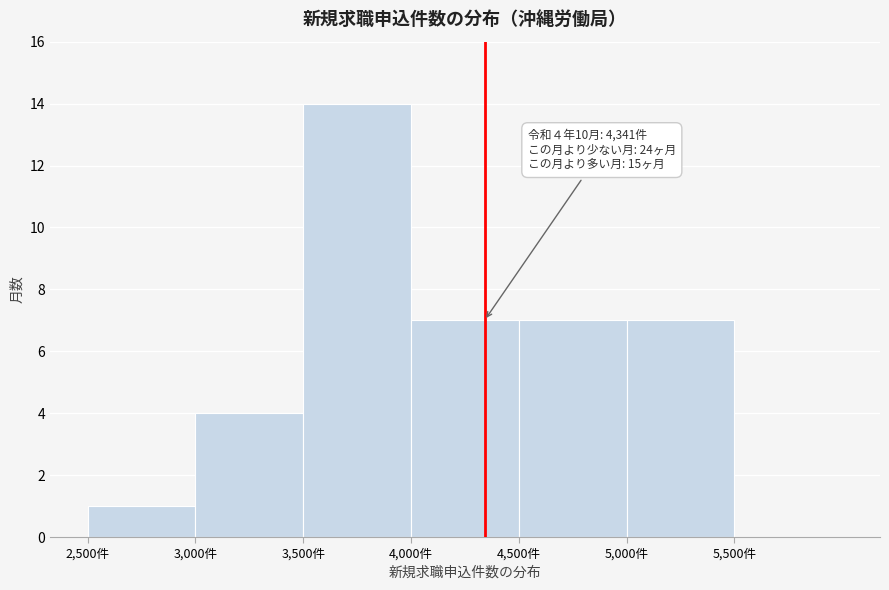

Which range on the x-axis has the tallest bar?

3500 to 4000